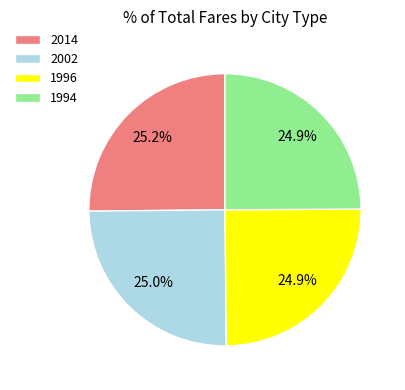

To the nearest percent, what portion does 2002 represent?

25%